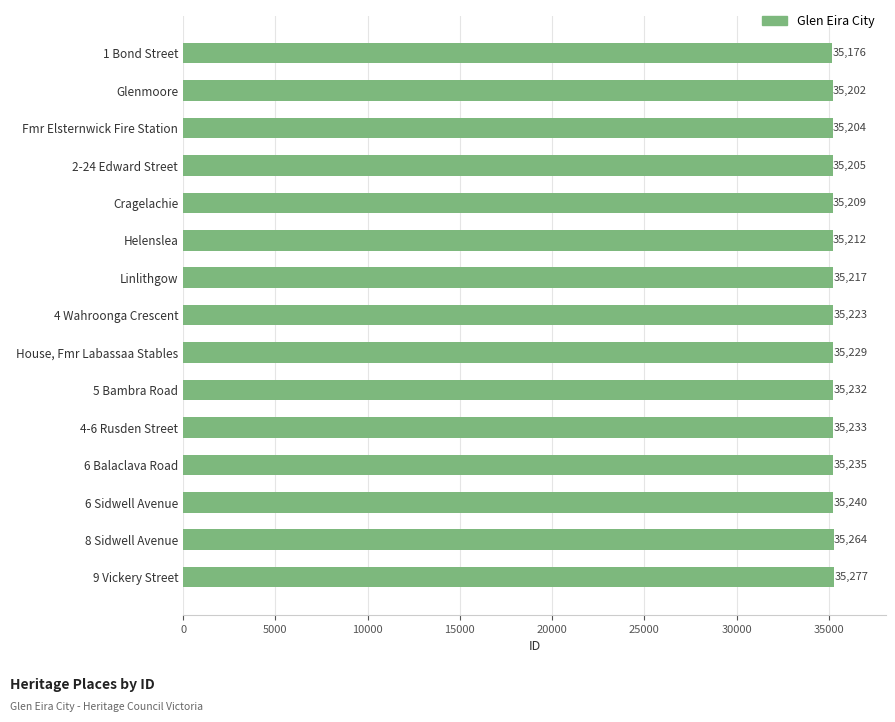

What is the ratio of the value at 2-24 Edward Street to the value at Linlithgow?

1.0